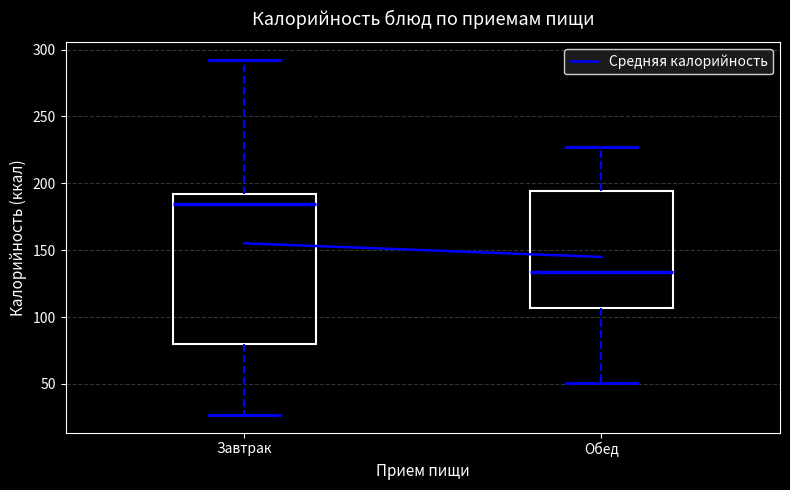

Reading left to right, transcribe this box plot: for each box, give where its median line is, the range the box spans, and where its two whiskers end, as read against the y-axis. The values are not printed on the chart, so give them approximately, as read against the axis.

Завтрак: median 185, box 80 to 190, whiskers 25 to 295
Обед: median 135, box 105 to 195, whiskers 50 to 230